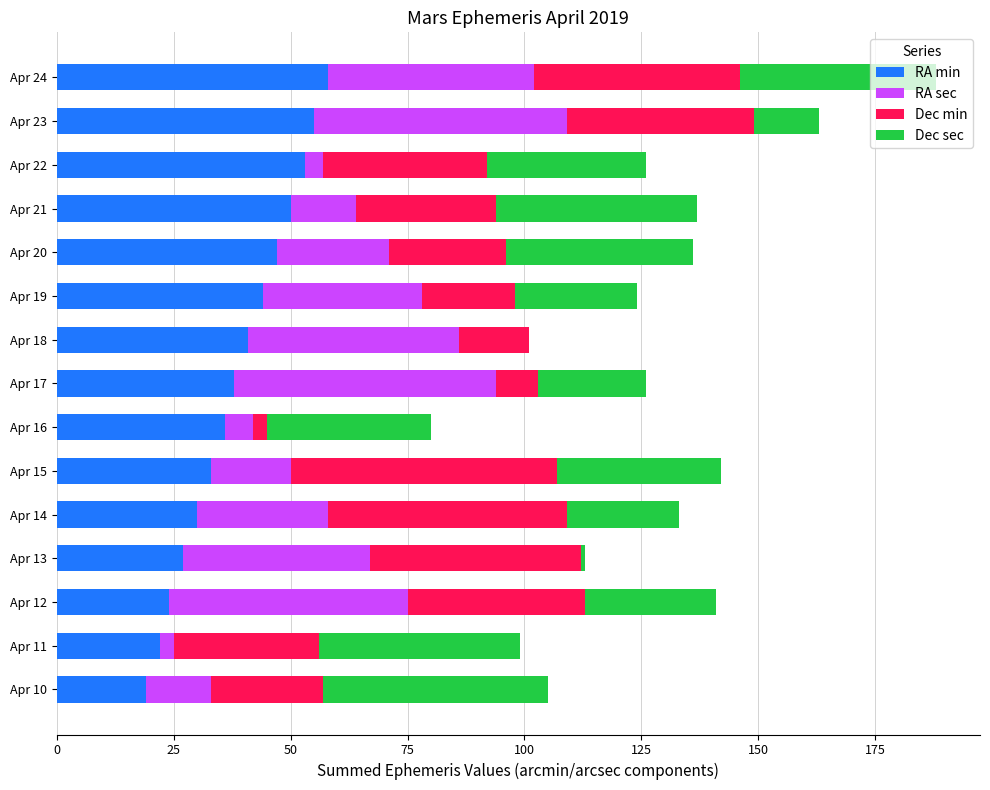

At which category is the sum across all series the highest?

Apr 24